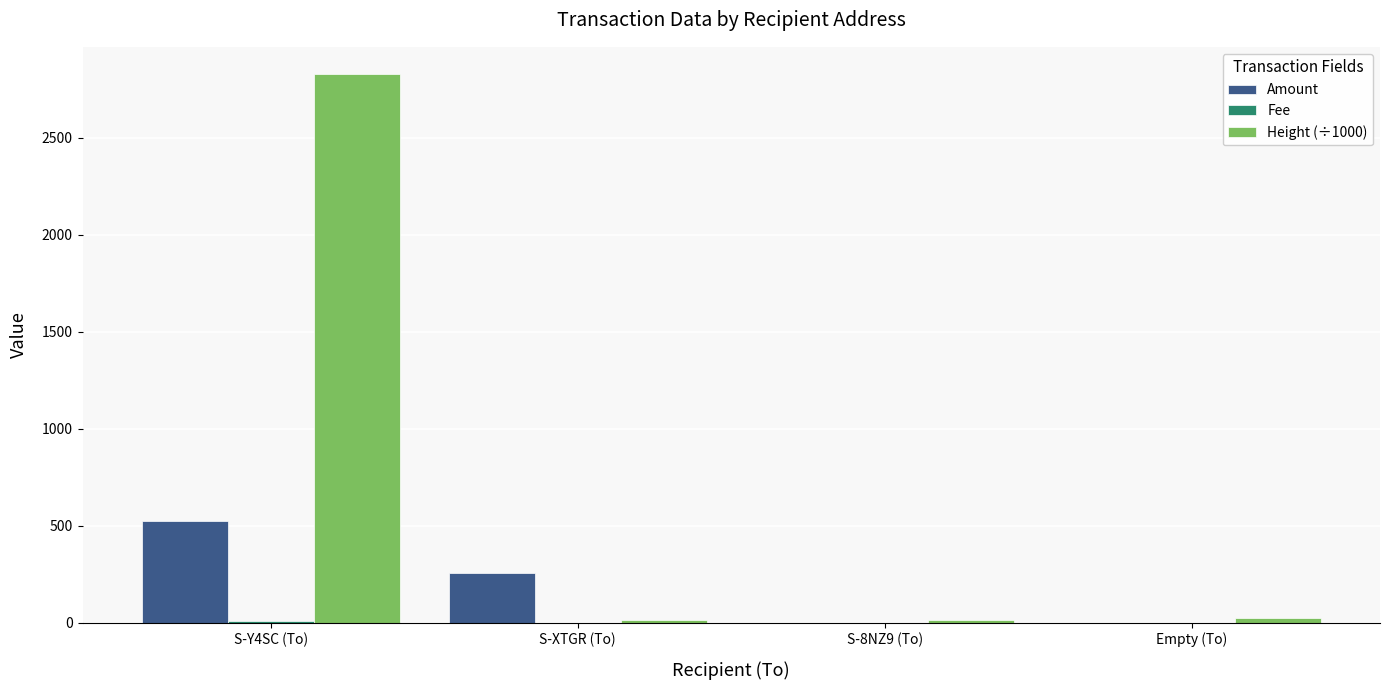

At which category is the sum across all series the highest?

S-Y4SC (To)